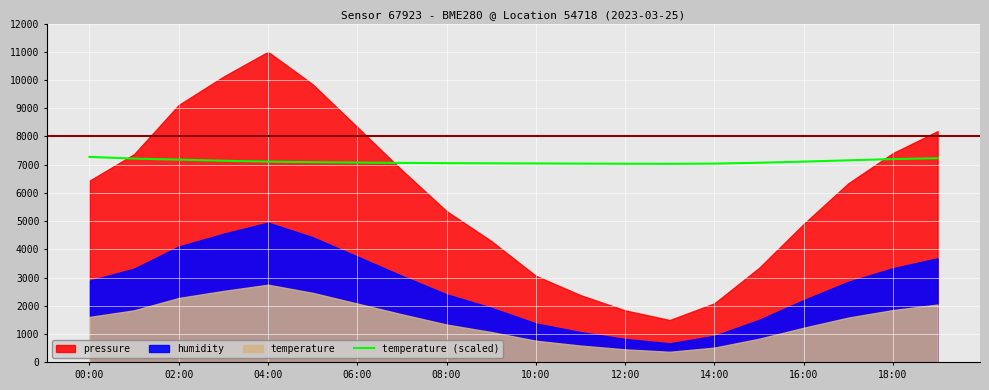

What is the maximum value for temperature (scaled)?

7278